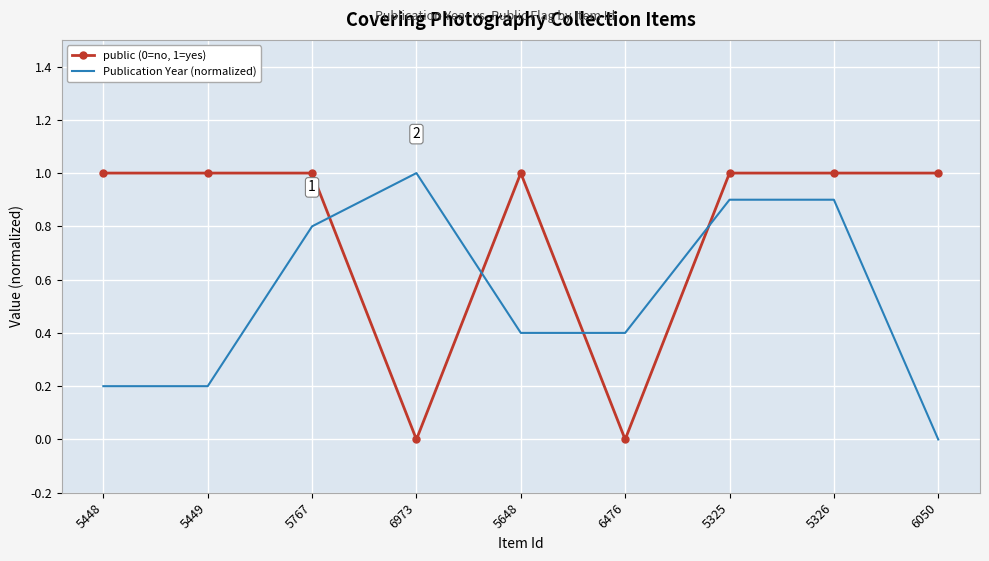

Where do public (0=no, 1=yes) and Publication Year (normalized) first cross each other?

5767 and 6973